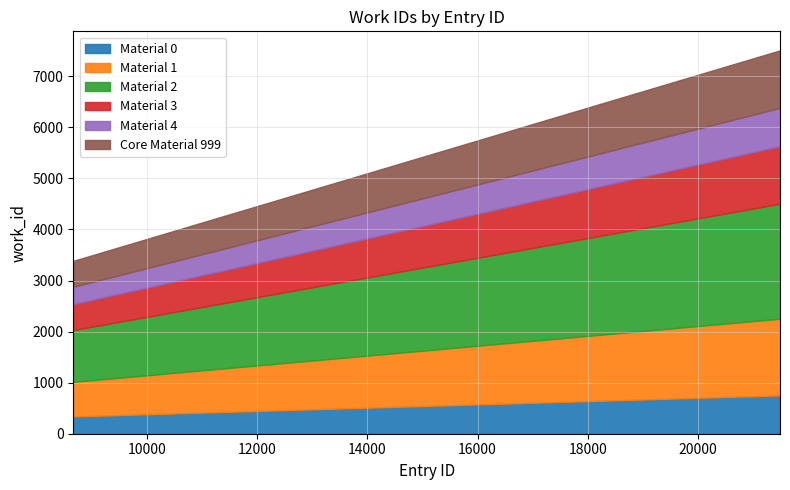

Count the work_id_2 values in the range 3385 to 7504.

3